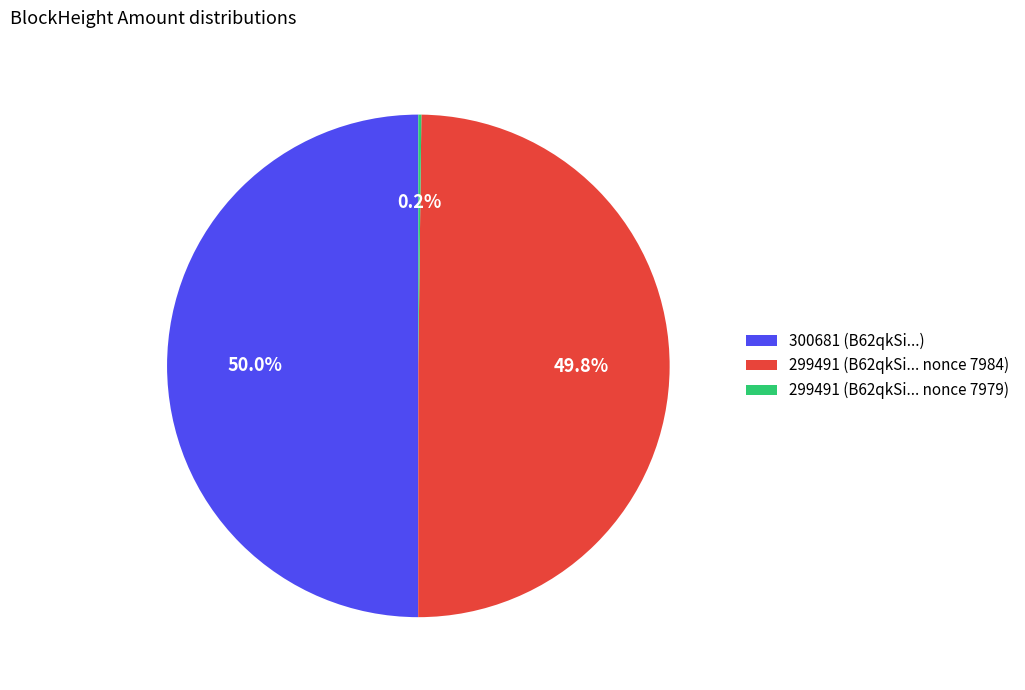

Combined, do 300681 (B62qkSi...) and 299491 (B62qkSi... nonce 7984) account for over 50%?

Yes